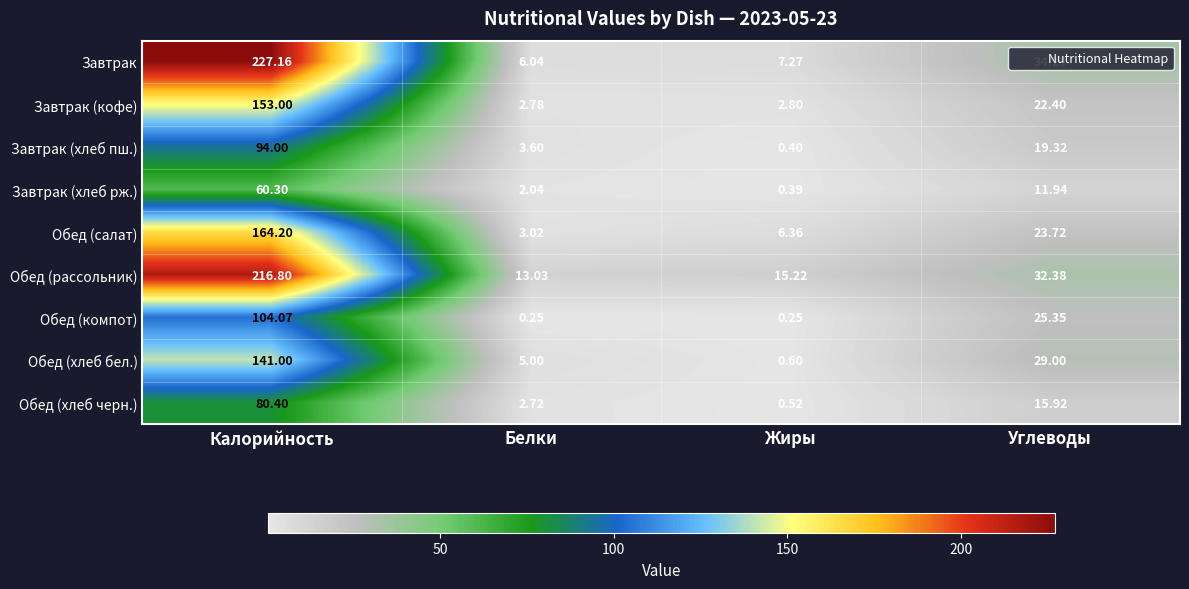

Rank the series at Углеводы from highest to lowest value.

Завтрак, Обед (рассольник), Обед (хлеб бел.), Обед (компот), Обед (салат), Завтрак (кофе), Завтрак (хлеб пш.), Обед (хлеб черн.), Завтрак (хлеб рж.)